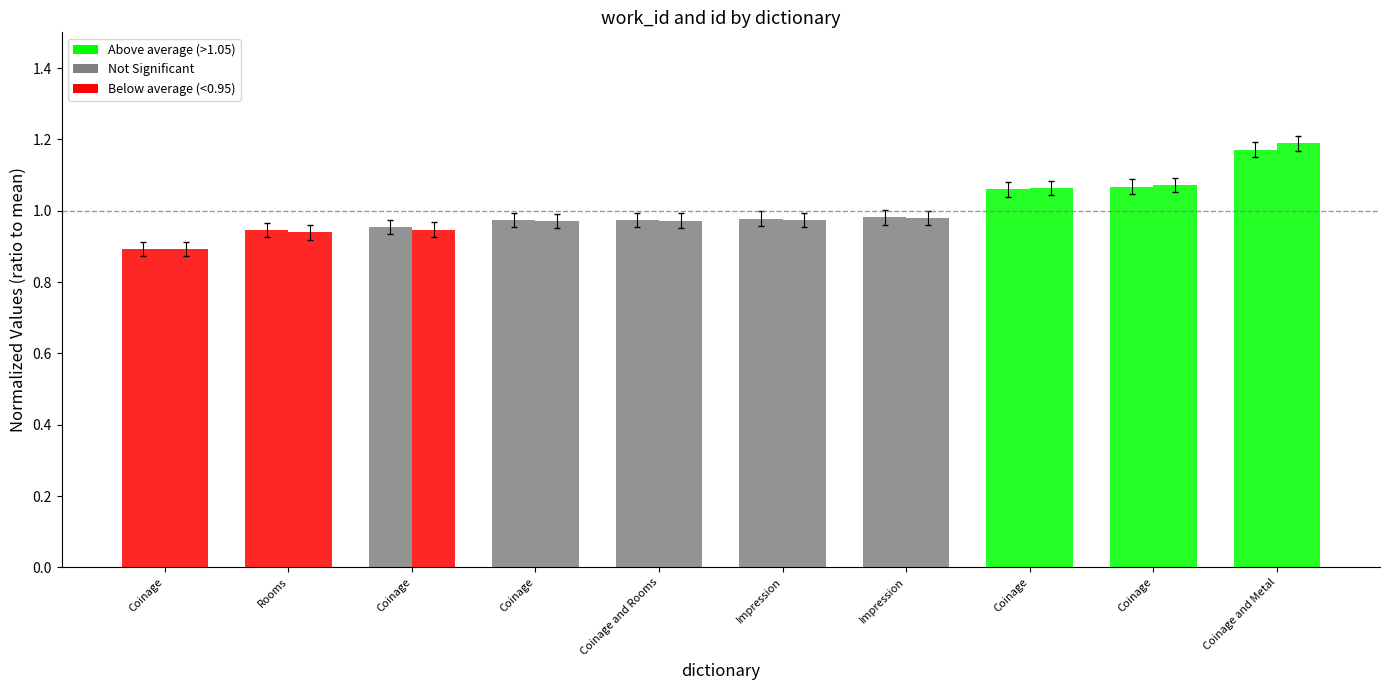

At which category is the sum across all series the highest?

Coinage and Metal